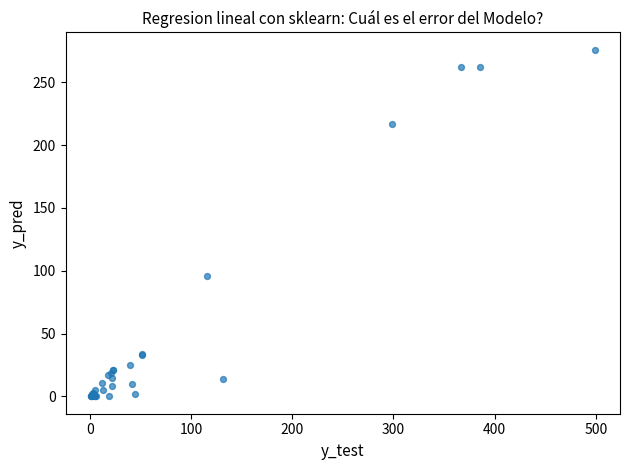

What Y value in the scatter plot is closest to 138?

96